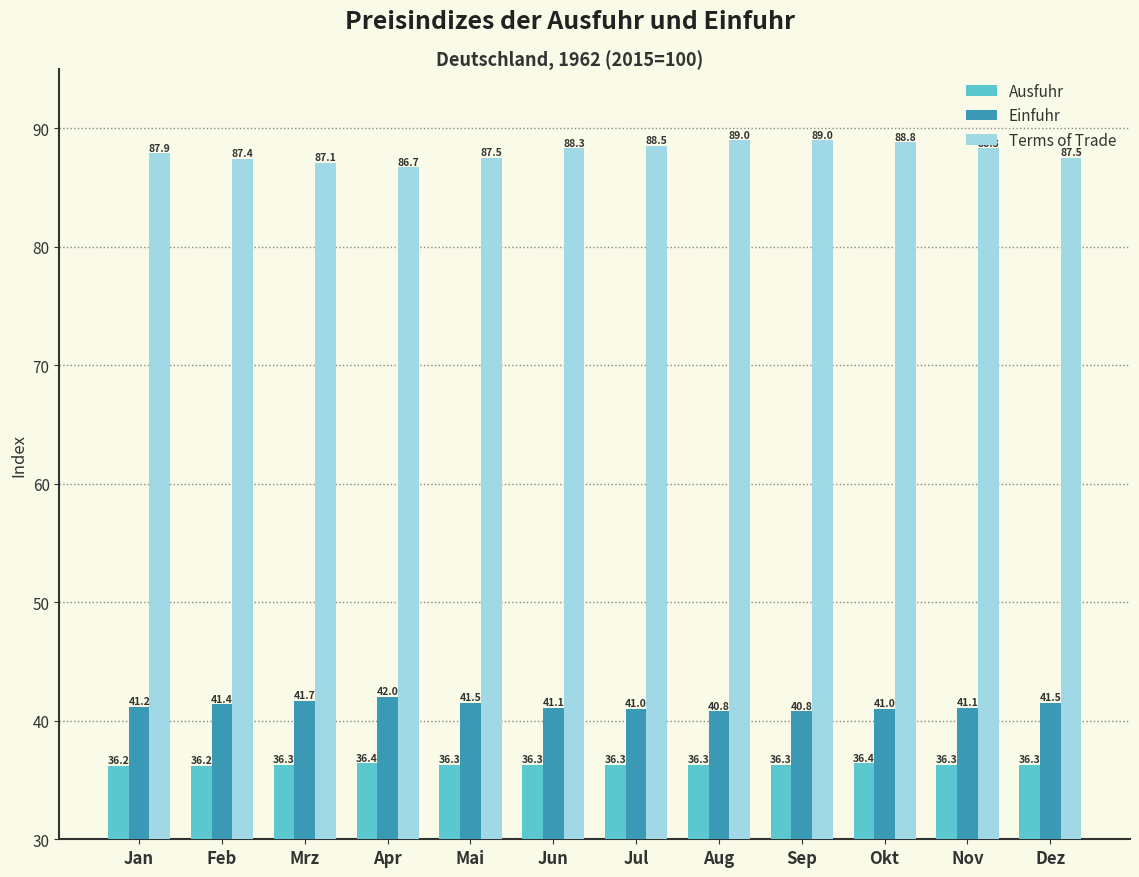

How many bars are there in each group?

3